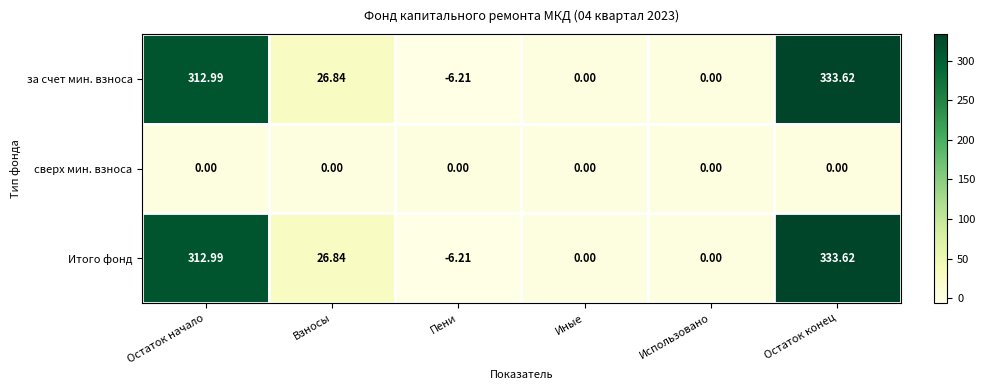

Where is за счет мин. взноса nearest to the value 163?

Взносы